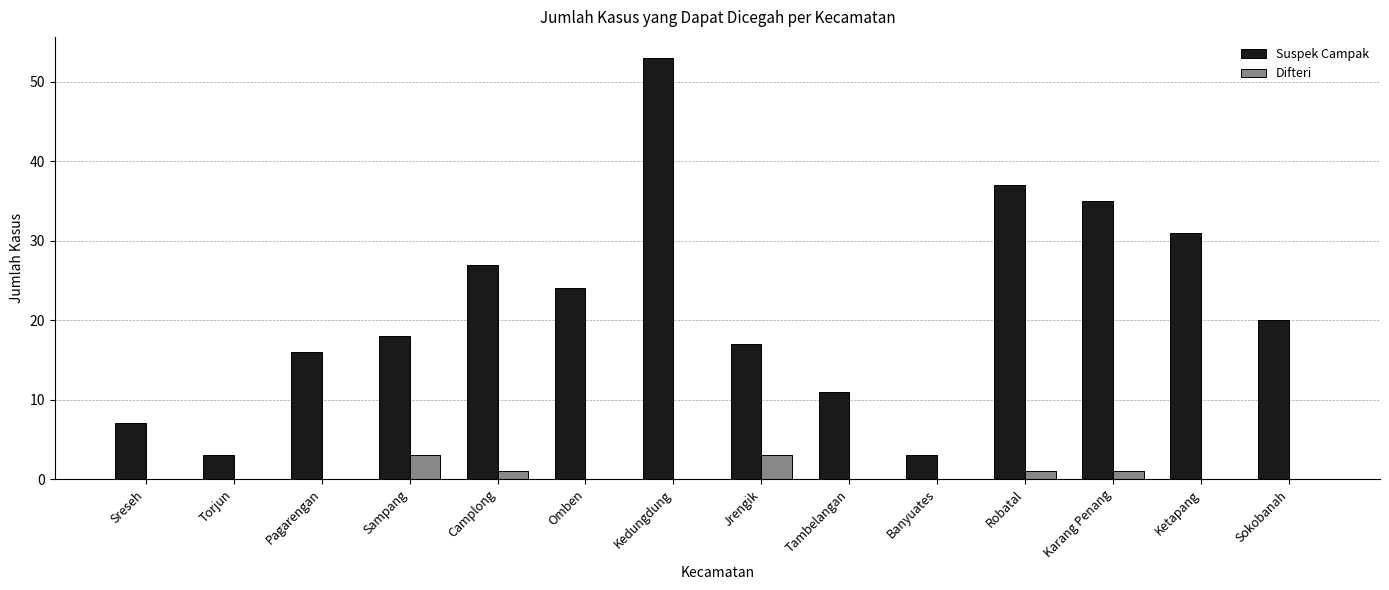

What is the sum of all Suspek Campak values?

302